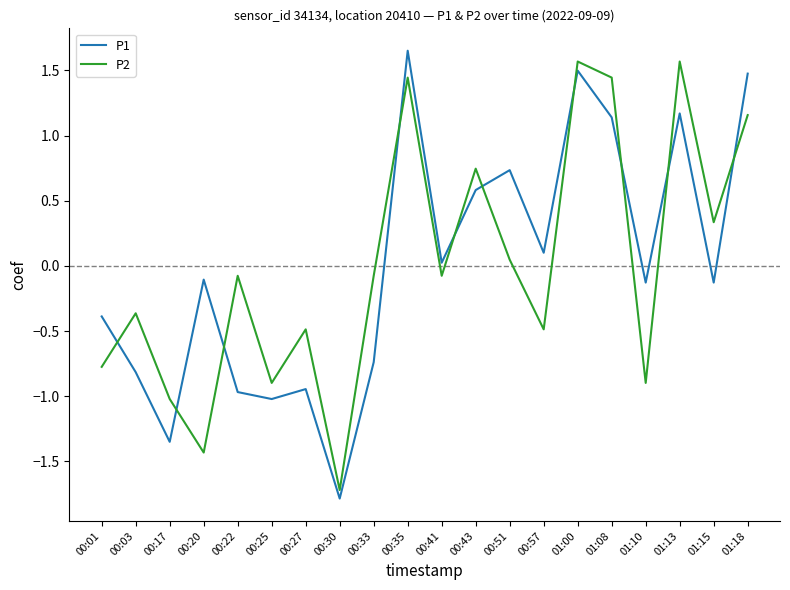

True or false: P2 and P1 intersect in this chart.

True